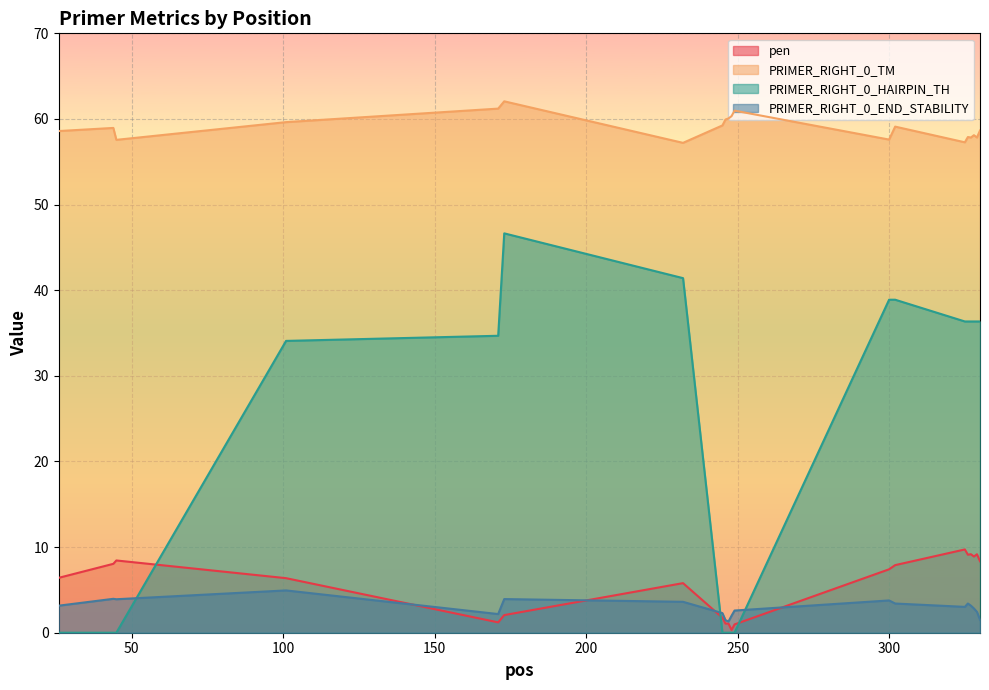

Is the value of PRIMER_RIGHT_0_END_STABILITY at 330 greater than the value of PRIMER_RIGHT_0_HAIRPIN_TH at 45?

Yes